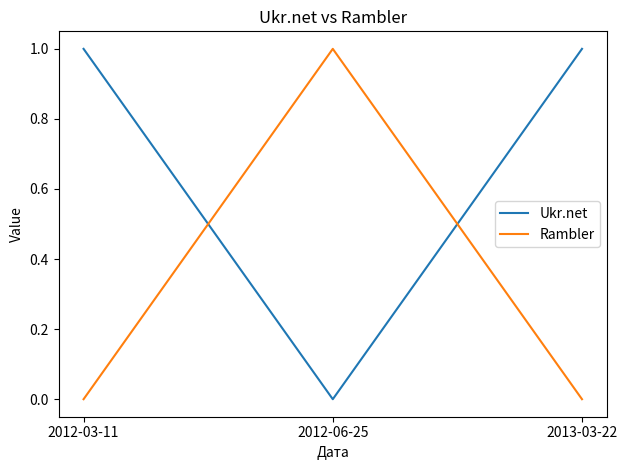

What position from the right is 2012-03-11?

3